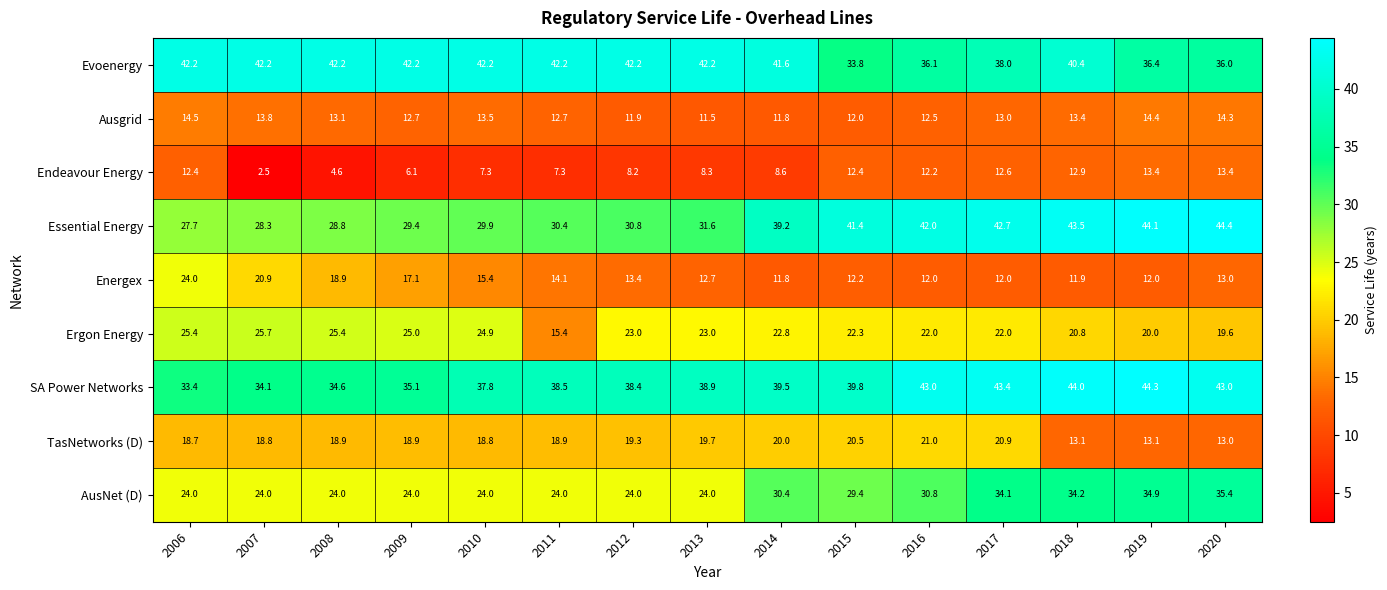

Which series has the widest spread of values?

Essential Energy